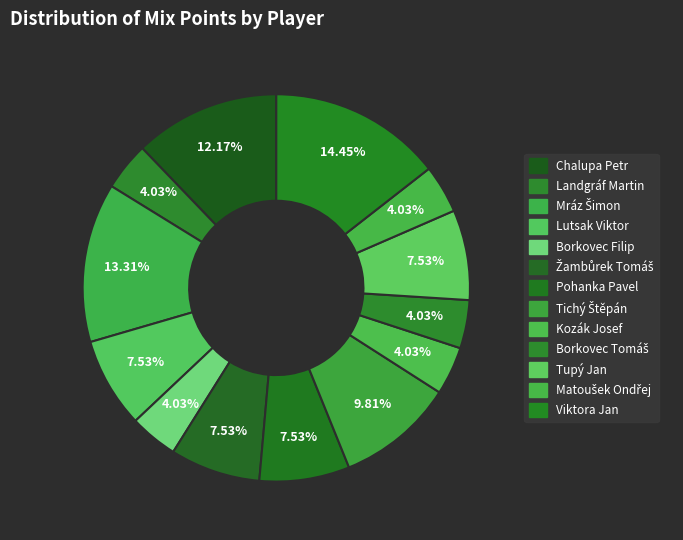

How many segments does this pie chart have?

13